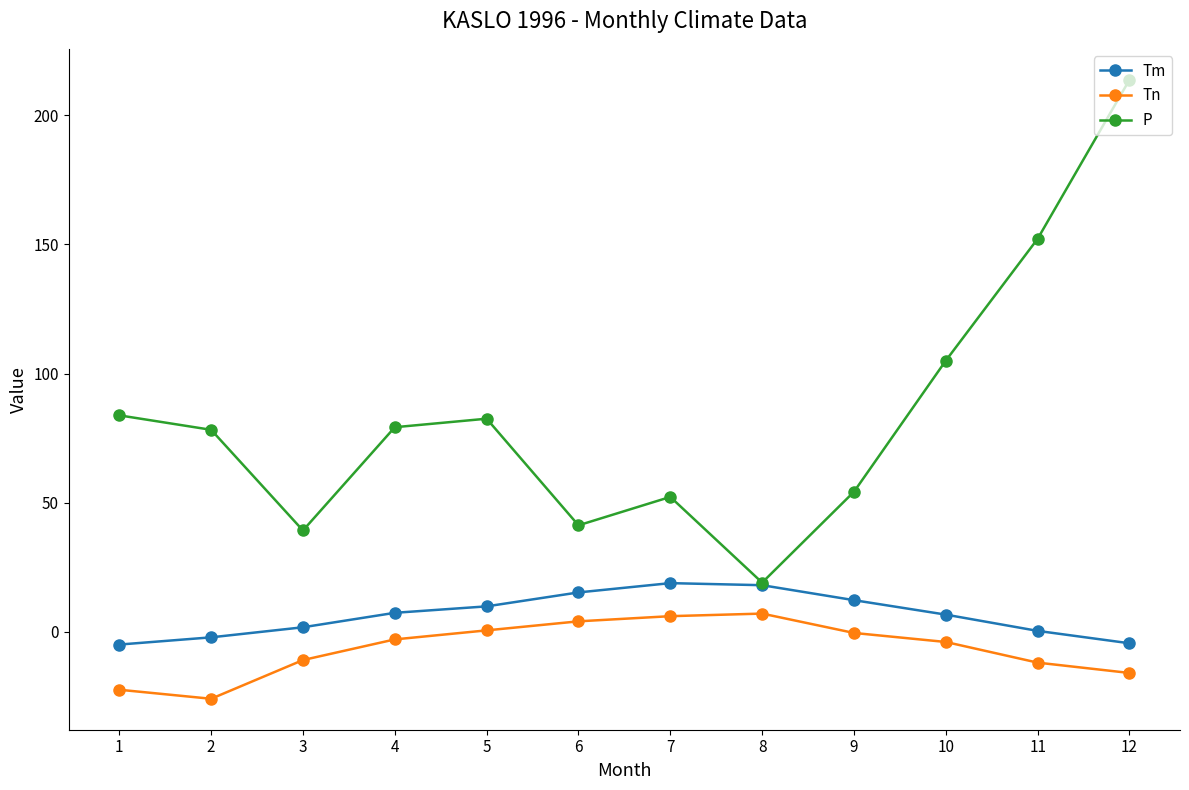

Which category has the lowest value in the P series?

8